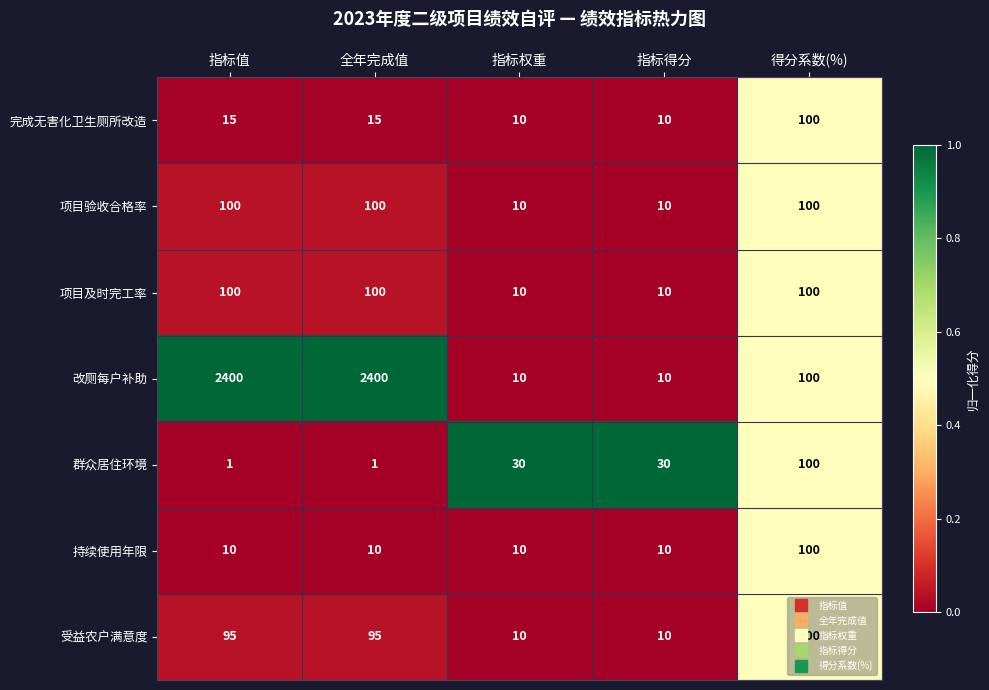

What is the total value across all series at 全年完成值?

2721